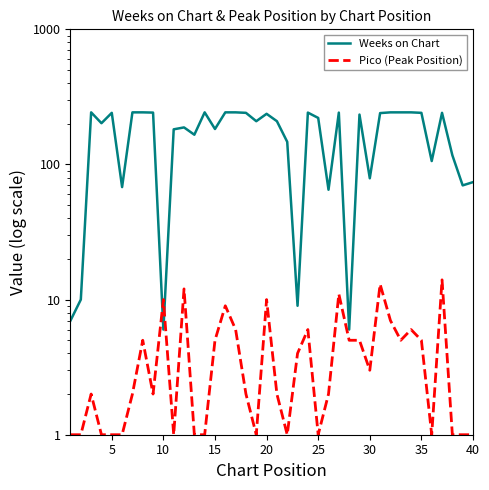

How many distinct data groups are displayed?

2